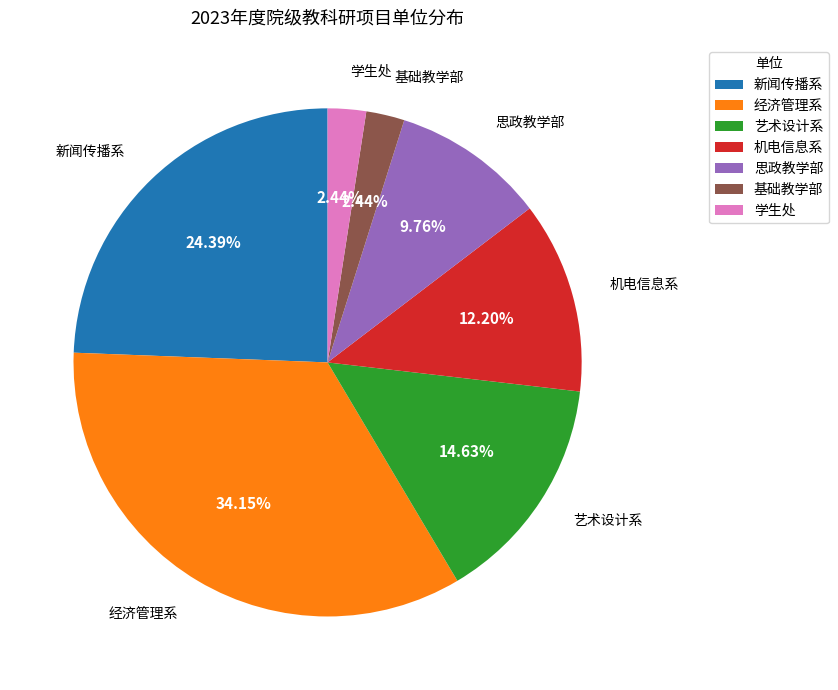

To the nearest percent, what is the average slice percentage?

14%